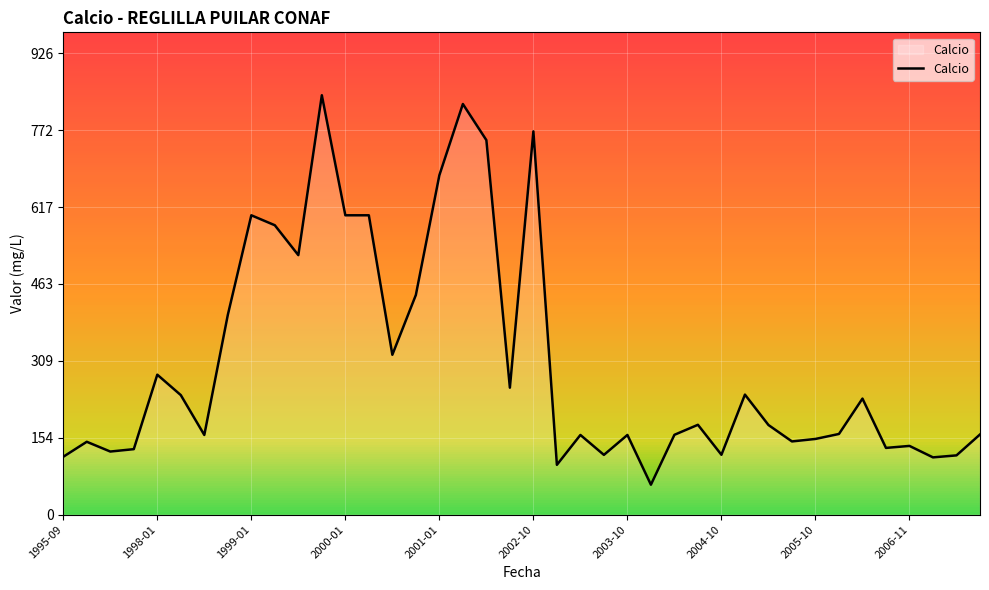

What is the maximum value shown in the chart?

842.0